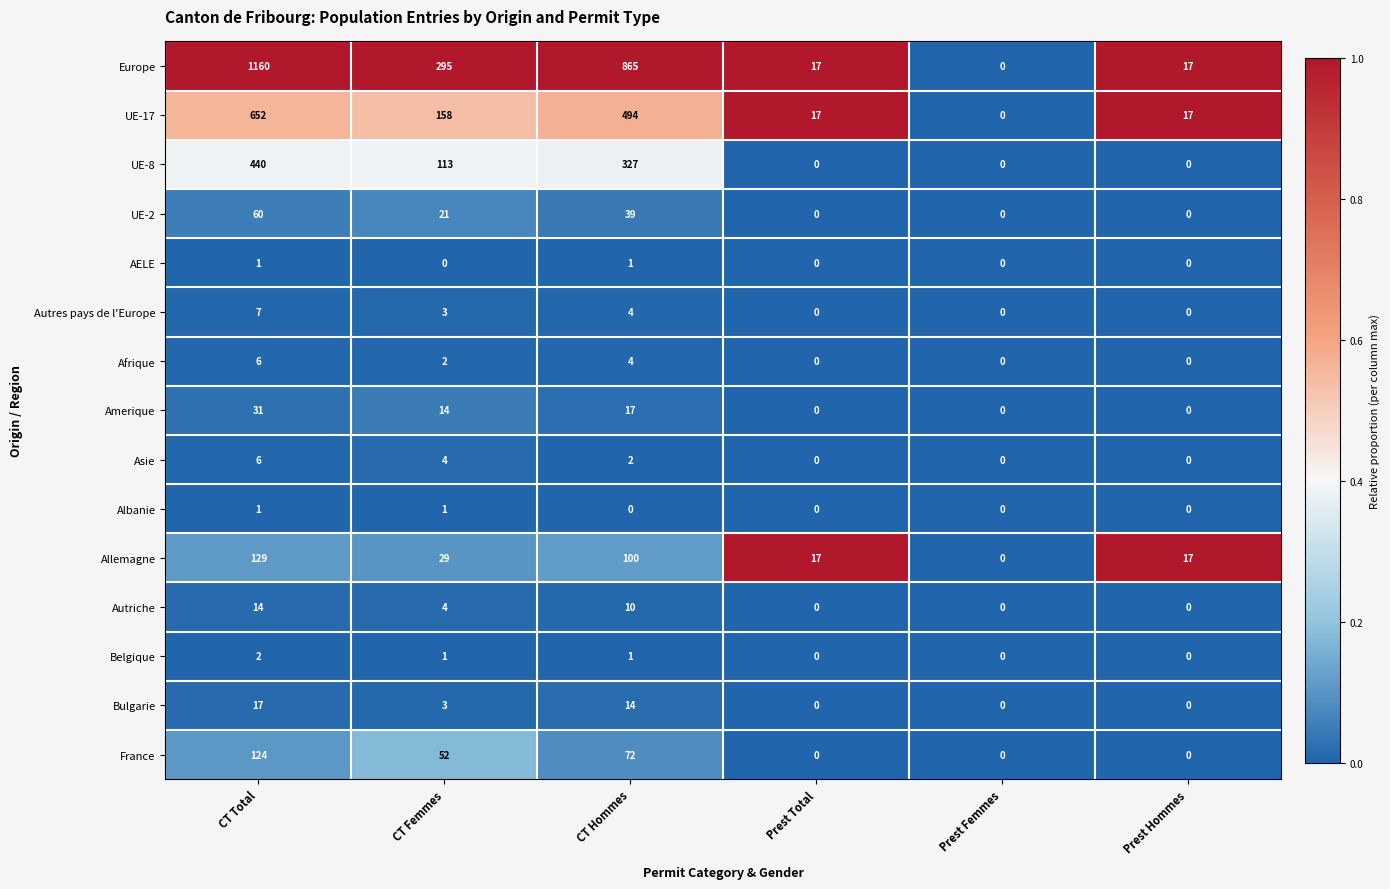

Which series has the largest total across all categories?

Europe